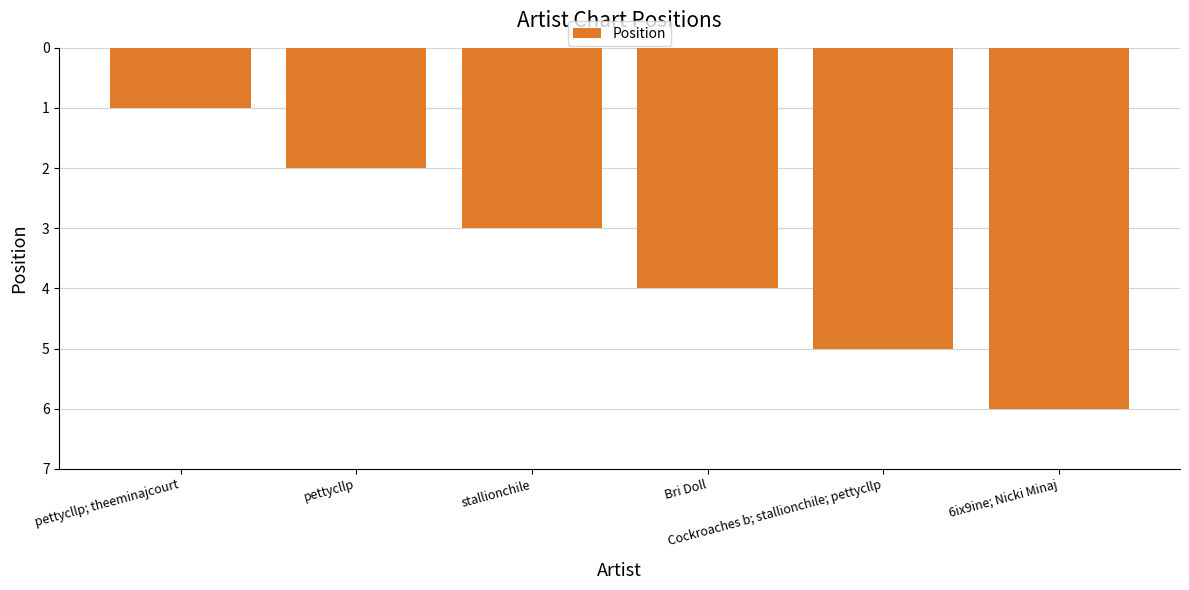

What is the sum of all values?

21